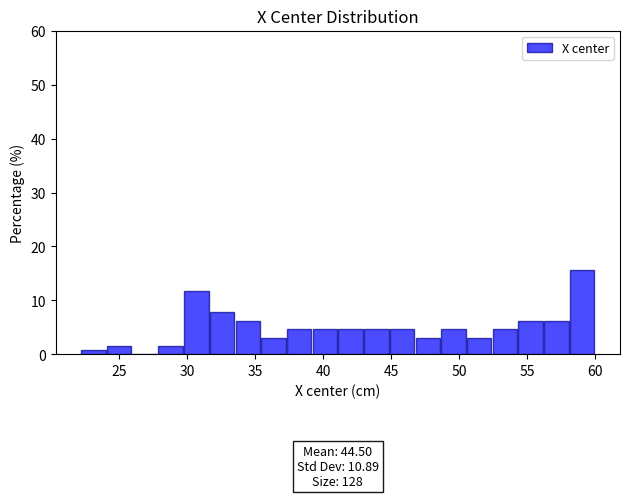

Around what value on the x-axis is the tallest bar? Give the approximate position of its centre, as read against the axis.

59.0